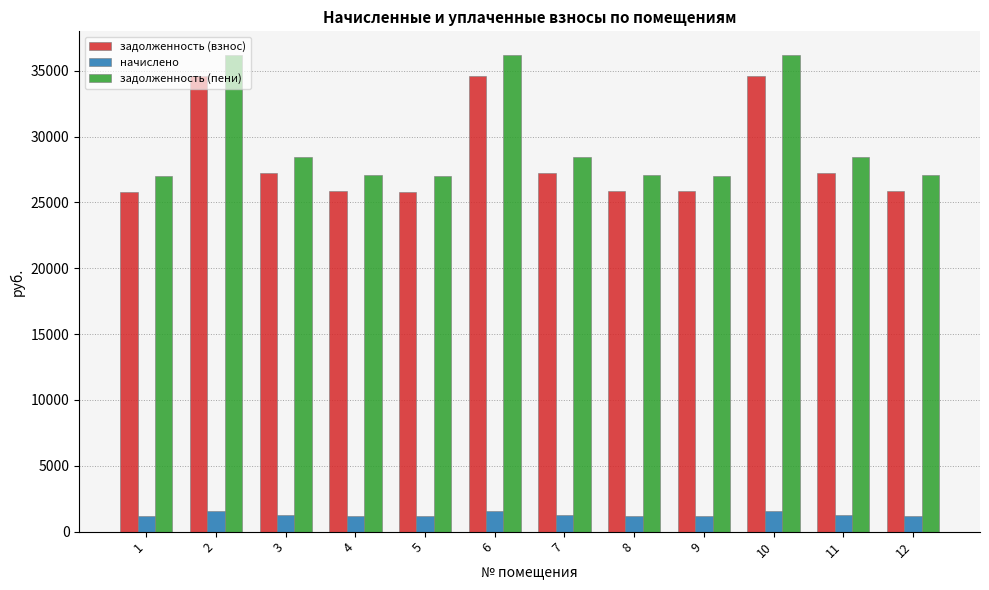

The value of начислено at 1 is 1162.6. True or false?

True